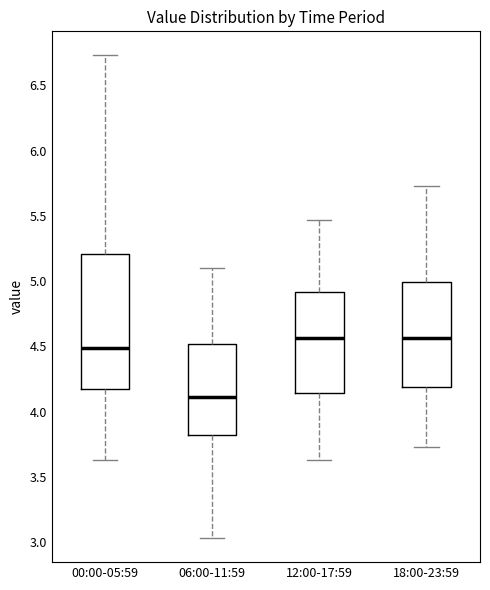

Reading left to right, transcribe this box plot: for each box, give where its median line is, the range the box spans, and where its two whiskers end, as read against the y-axis. The values are not printed on the chart, so give them approximately, as read against the axis.

00:00-05:59: median 4.50, box 4.20 to 5.20, whiskers 3.65 to 6.75
06:00-11:59: median 4.10, box 3.80 to 4.50, whiskers 3.05 to 5.10
12:00-17:59: median 4.55, box 4.15 to 4.90, whiskers 3.65 to 5.45
18:00-23:59: median 4.55, box 4.20 to 5.00, whiskers 3.75 to 5.75